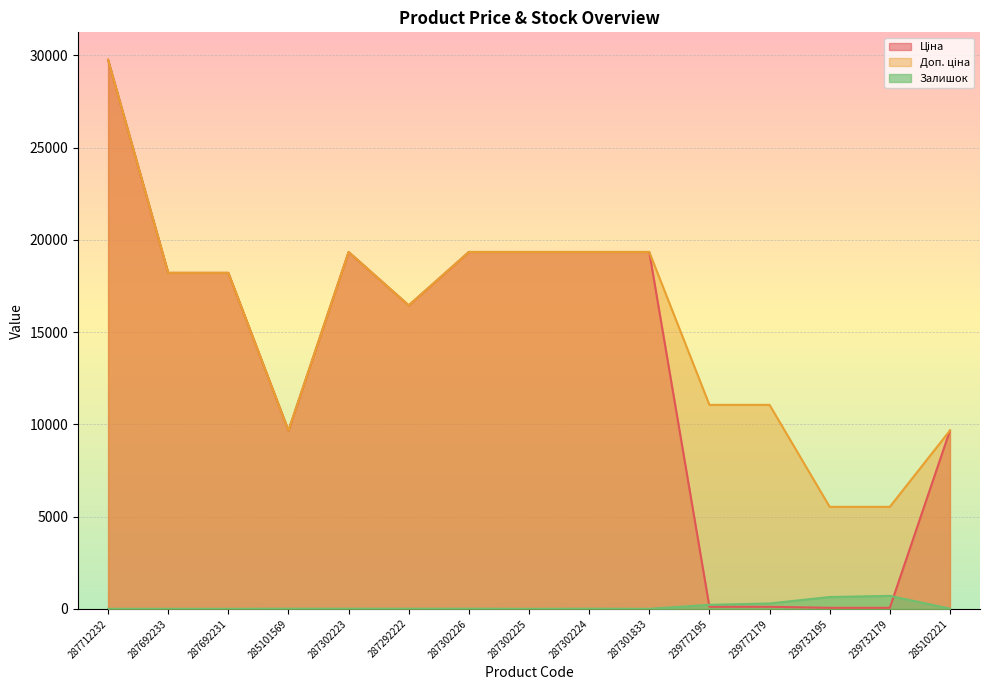

How many distinct data groups are displayed?

3